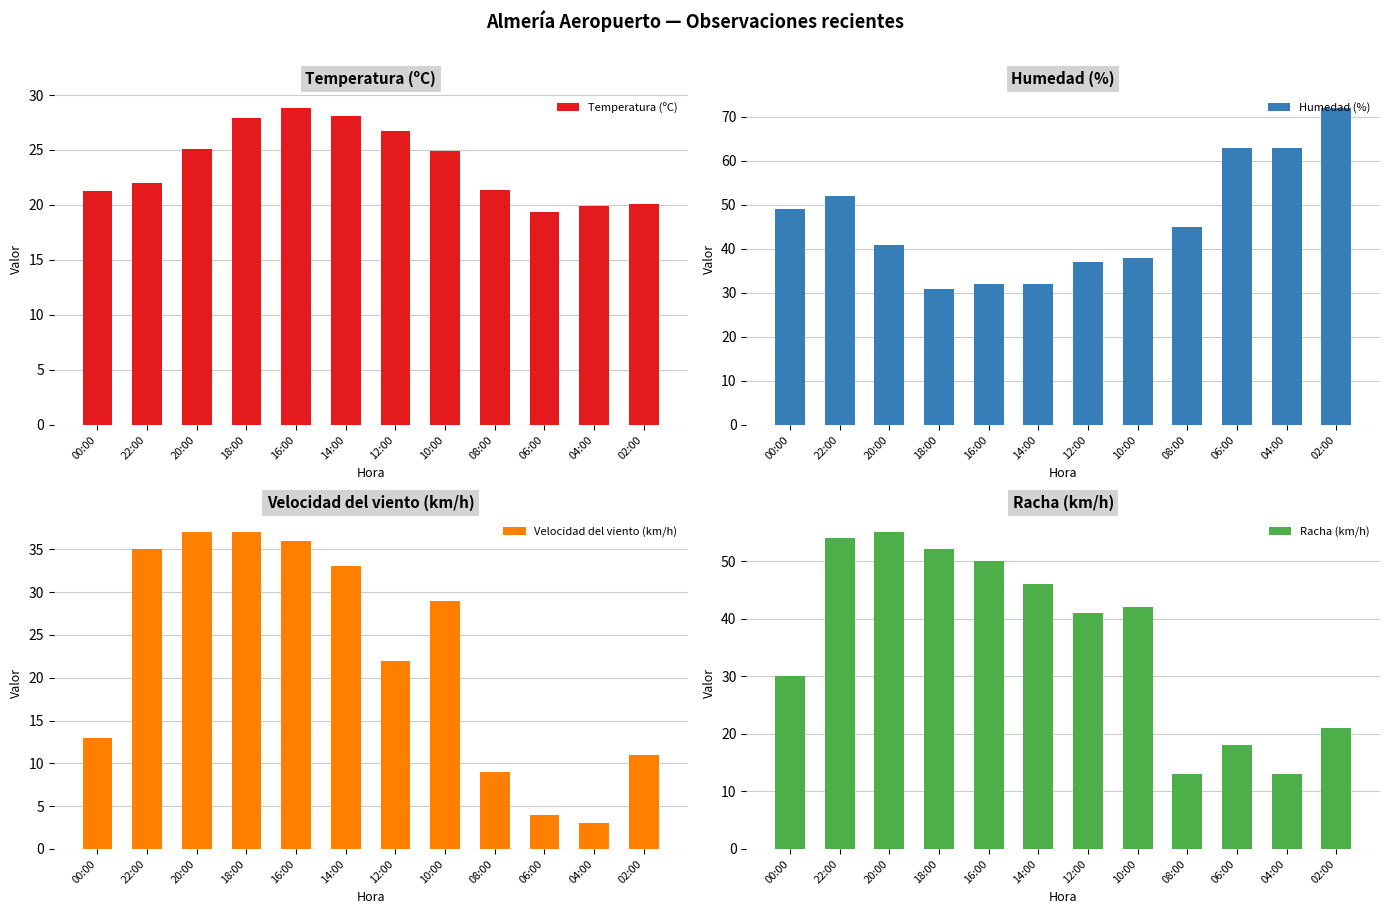

List the labels in order of Velocidad del viento (km/h) value, smallest first.

04:00, 06:00, 08:00, 02:00, 00:00, 12:00, 10:00, 14:00, 22:00, 16:00, 20:00, 18:00